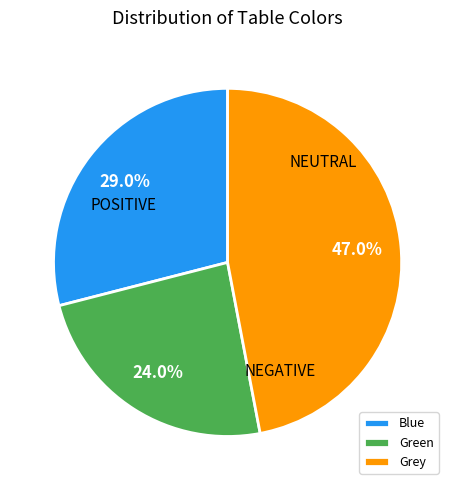

True or false: Green accounts for 24% of the total.

True